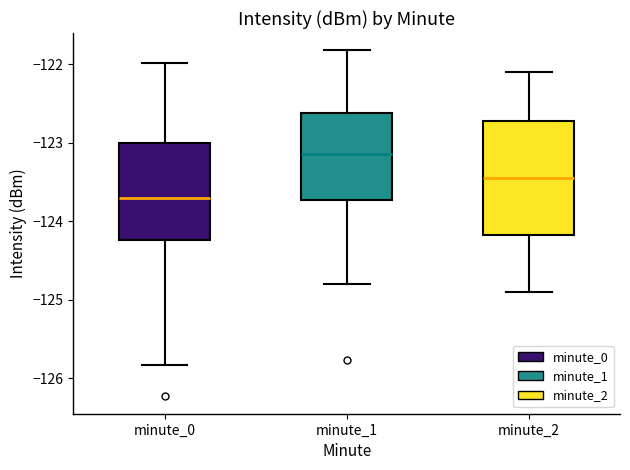

Where is the lower edge of the box for minute_2 on the y-axis? The values are not printed on the chart, so give them approximately, as read against the axis.

-124.2